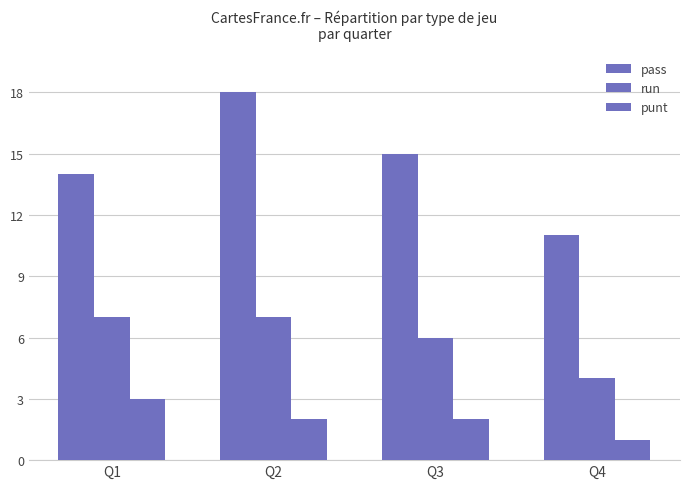

Which category has the highest value in the punt series?

Q1